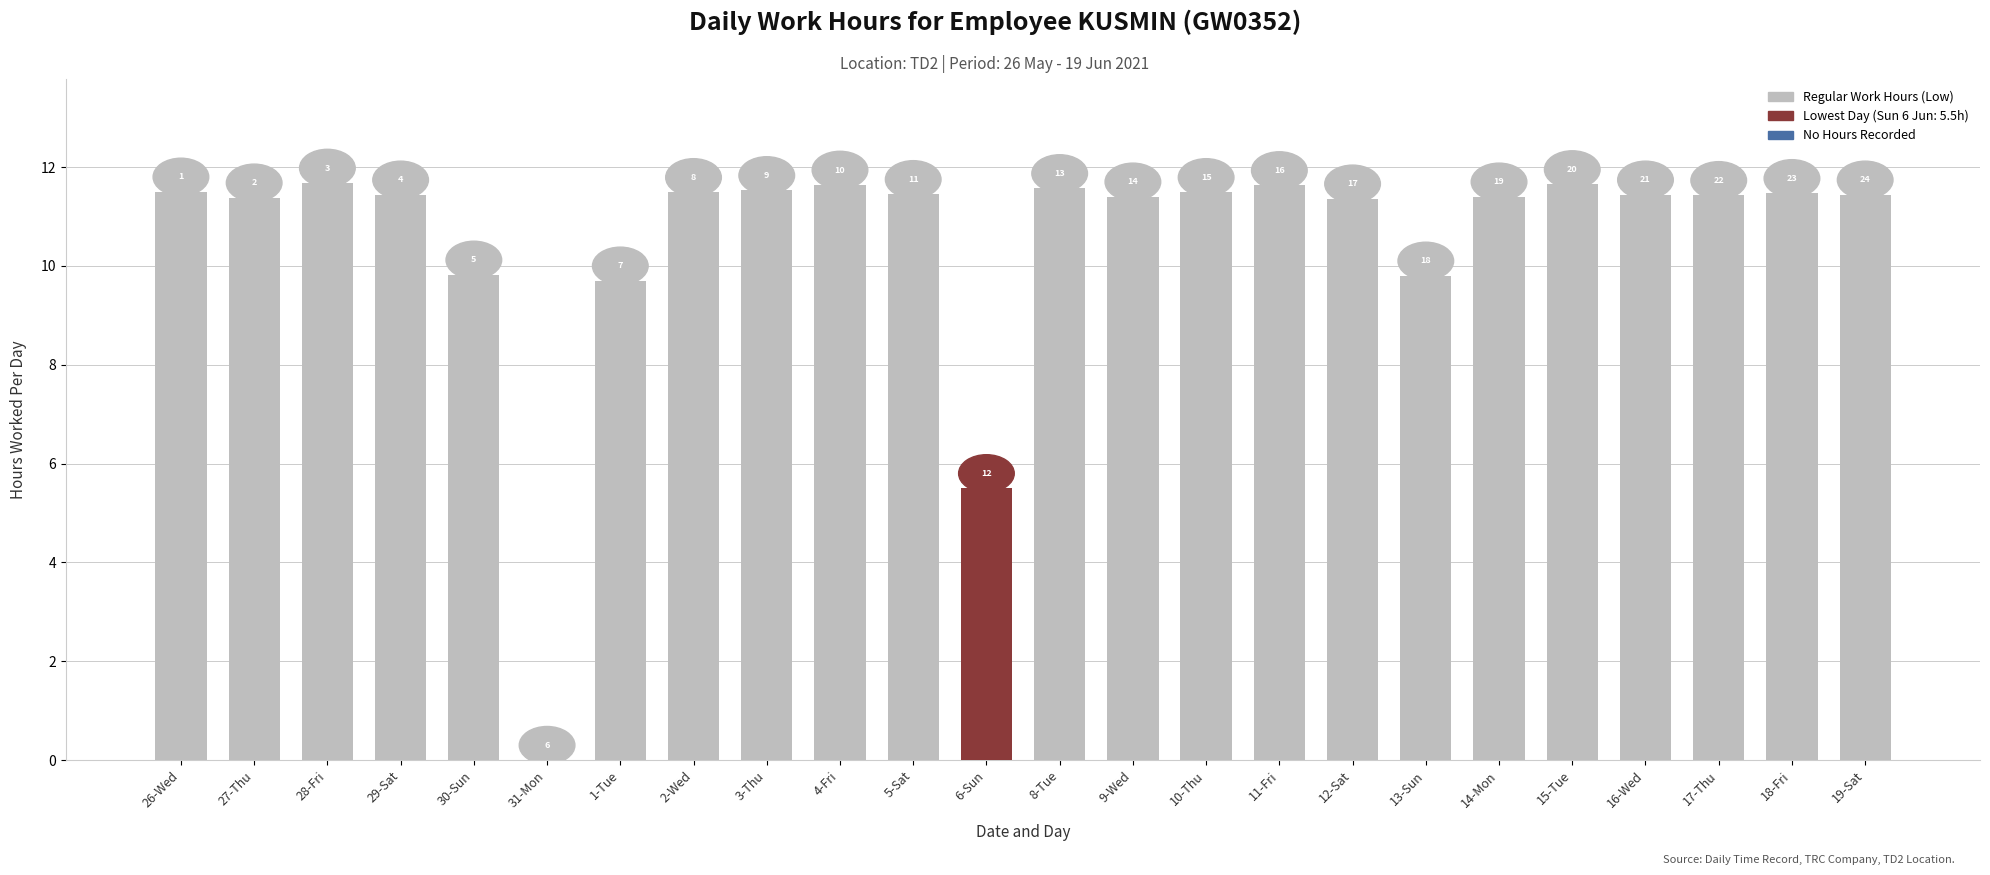

Is it true that the value at 30-Sun is 2.3?

False